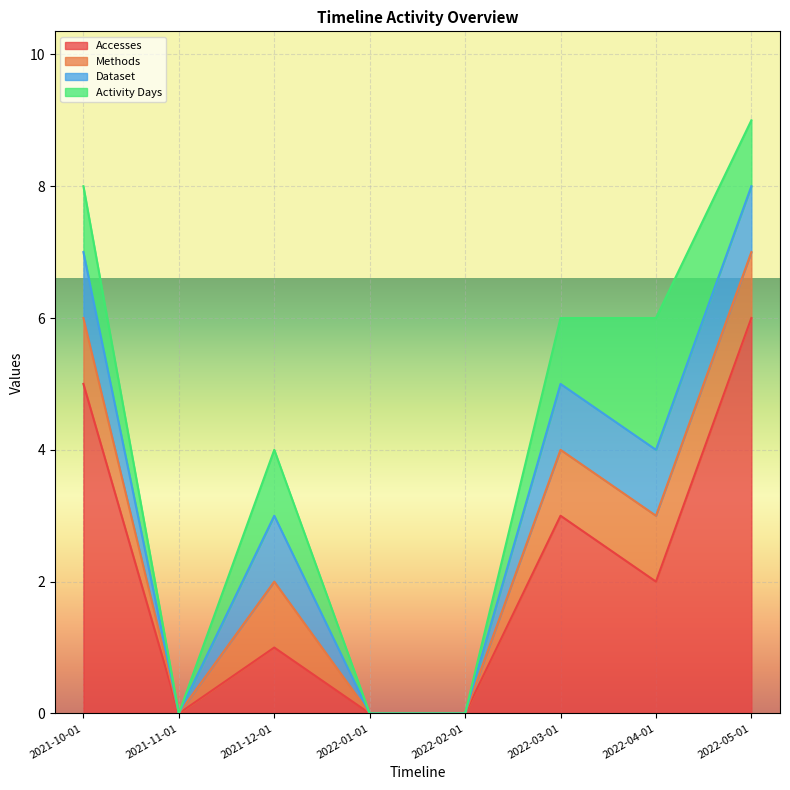

Reading left to right, what are all the values shown in this chart?

Accesses: 2021-10-01=5	2021-11-01=0	2021-12-01=1	2022-01-01=0	2022-02-01=0	2022-03-01=3	2022-04-01=2	2022-05-01=6
Methods: 2021-10-01=1	2021-11-01=0	2021-12-01=1	2022-01-01=0	2022-02-01=0	2022-03-01=1	2022-04-01=1	2022-05-01=1
Dataset: 2021-10-01=1	2021-11-01=0	2021-12-01=1	2022-01-01=0	2022-02-01=0	2022-03-01=1	2022-04-01=1	2022-05-01=1
Activity Days: 2021-10-01=1	2021-11-01=0	2021-12-01=1	2022-01-01=0	2022-02-01=0	2022-03-01=1	2022-04-01=2	2022-05-01=1